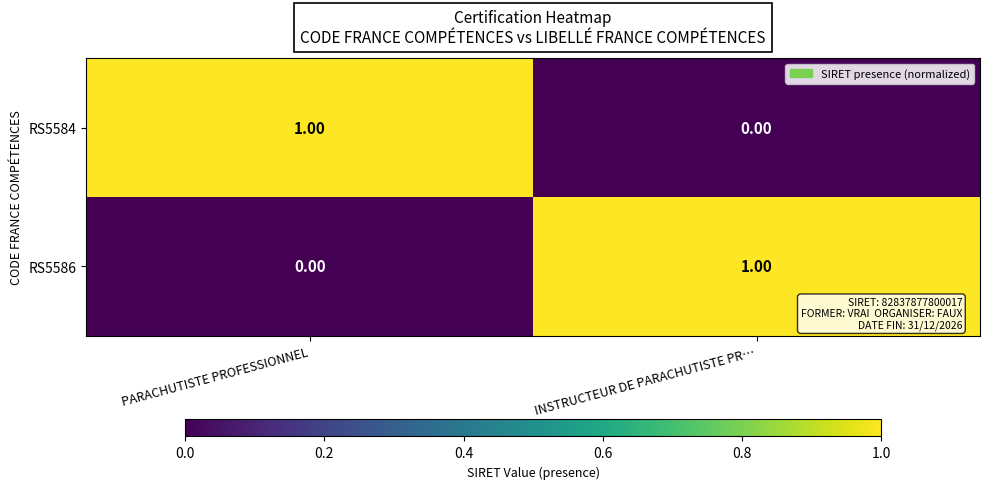

At which label does RS5586 reach its minimum?

PARACHUTISTE PROFESSIONNEL